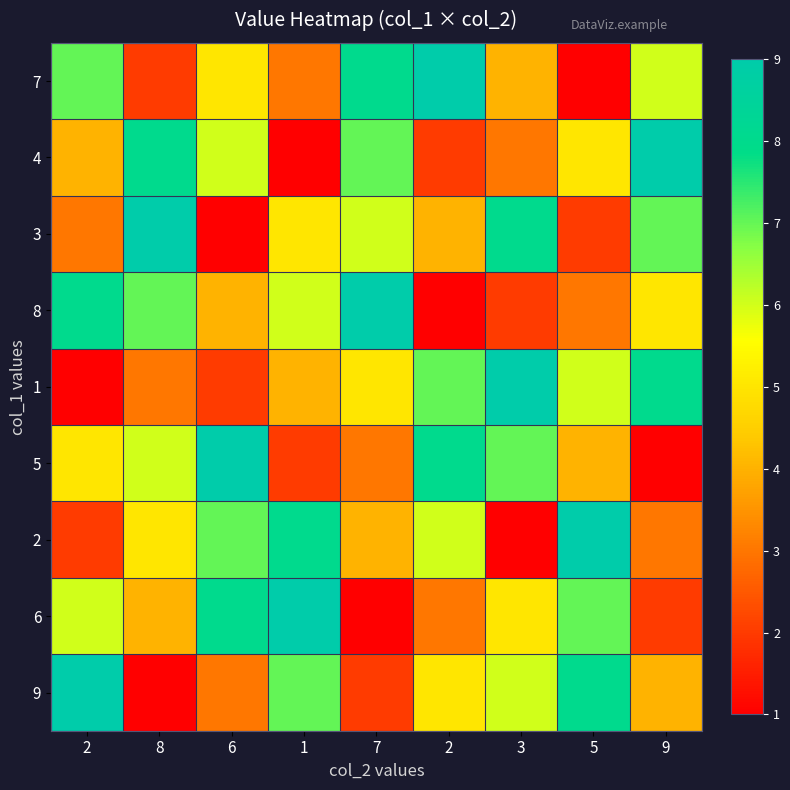

What is the spread (max minus min) of values at 2?

8